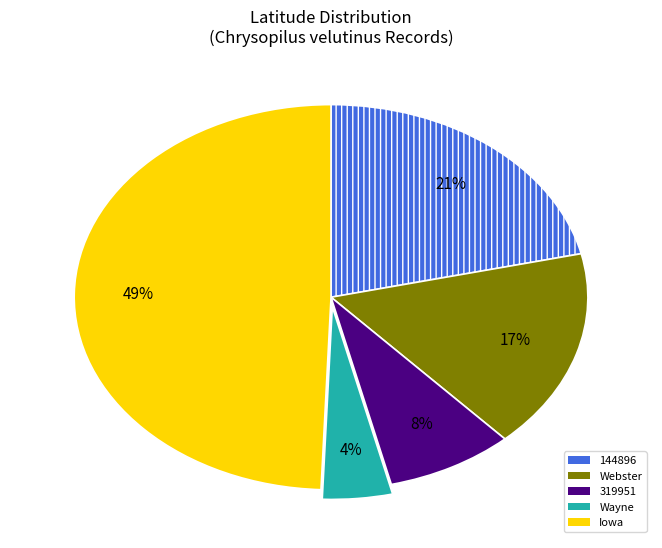

How many segments does this pie chart have?

5